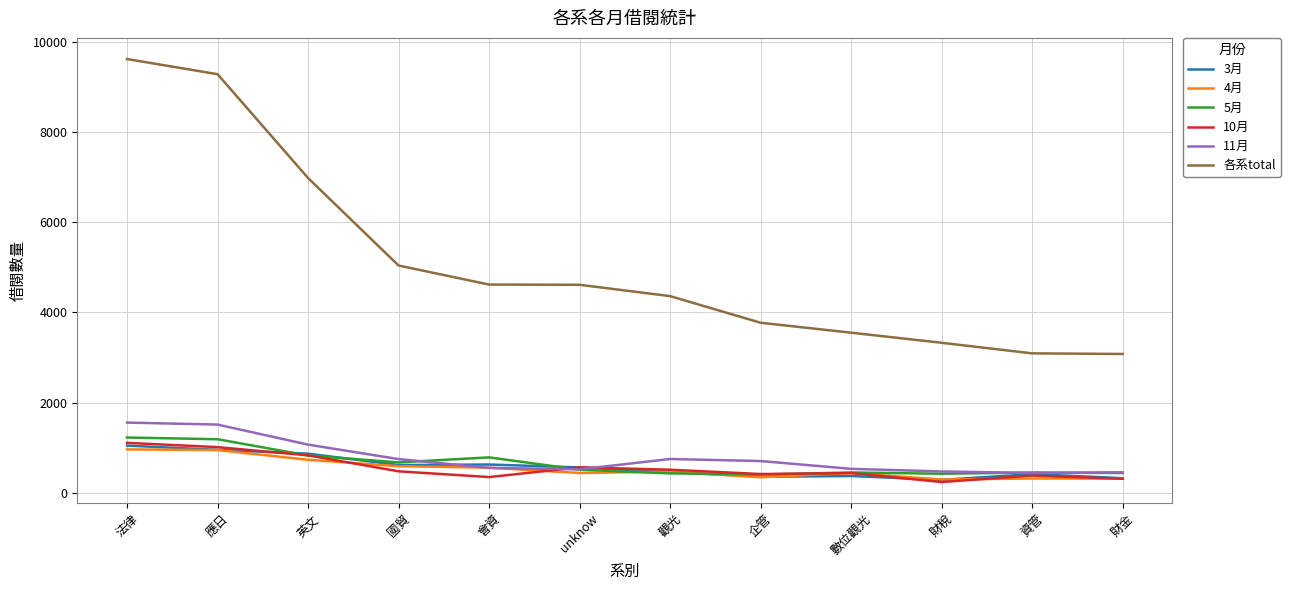

Which series has the widest spread of values?

各系total